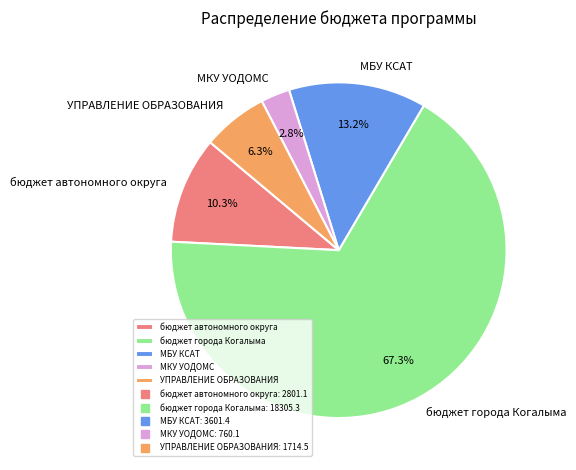

Which slice is the smallest?

МКУ УОДОМС